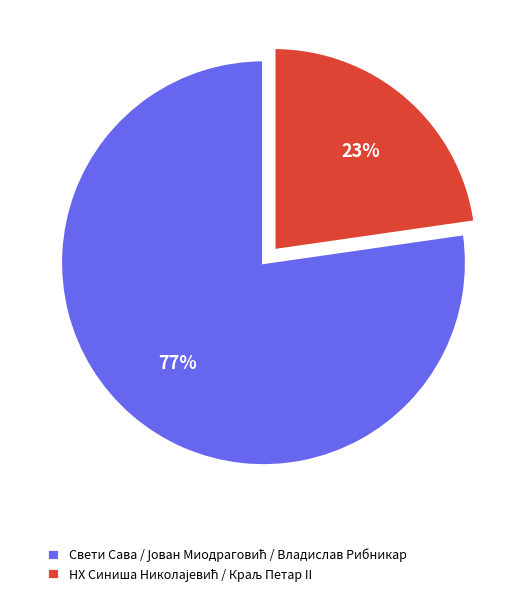

To the nearest percent, what is the average slice percentage?

50%